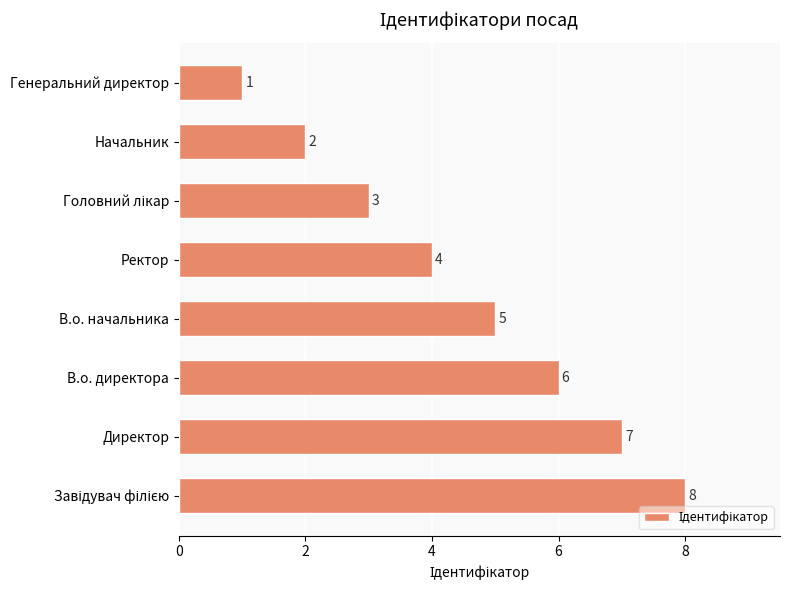

Does the chart contain any negative values?

No